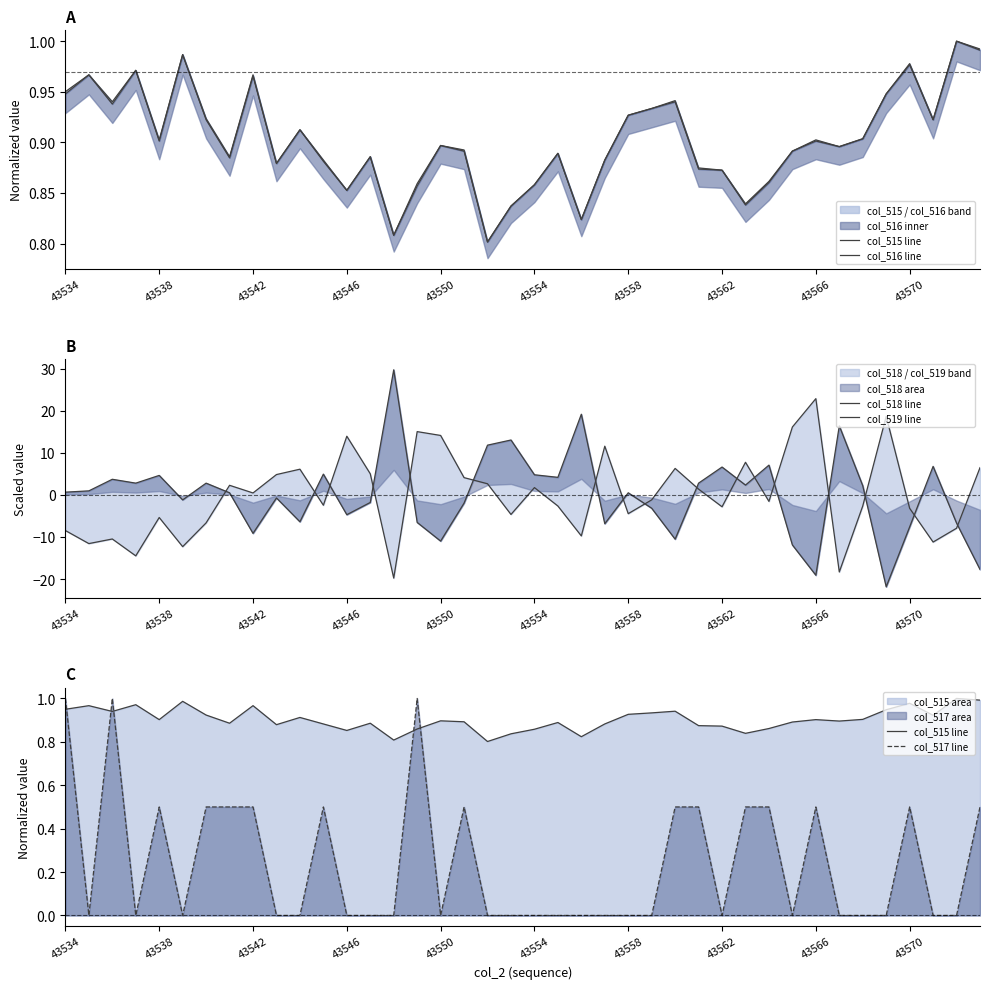

After their last crossing, which series has the higher values: col_516 line or col_518 line?

col_516 line